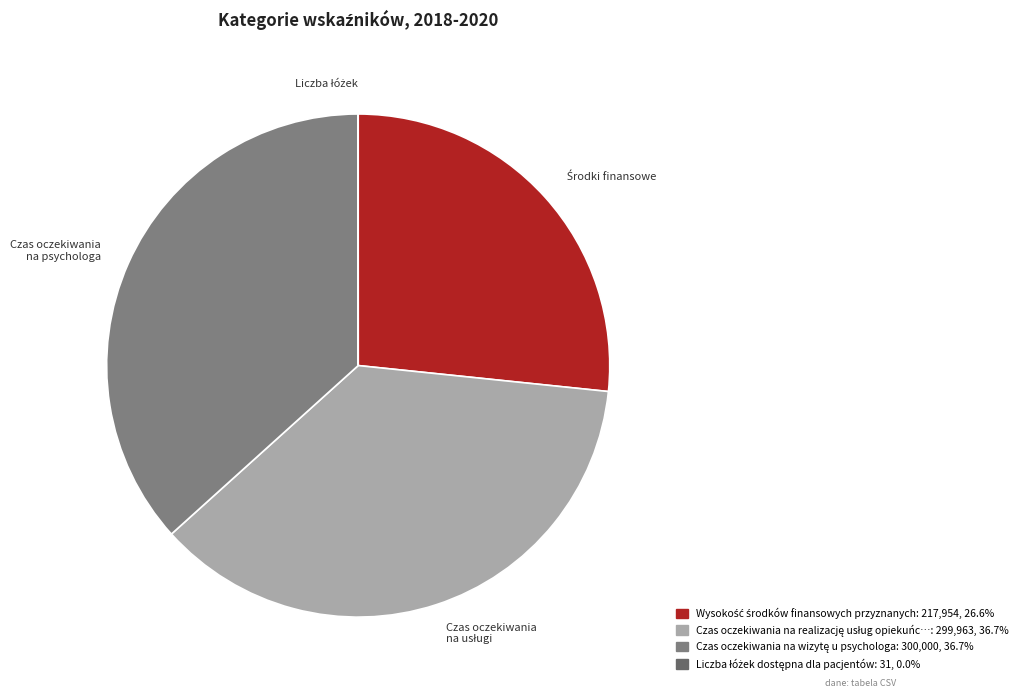

Does any single category account for the majority?

No